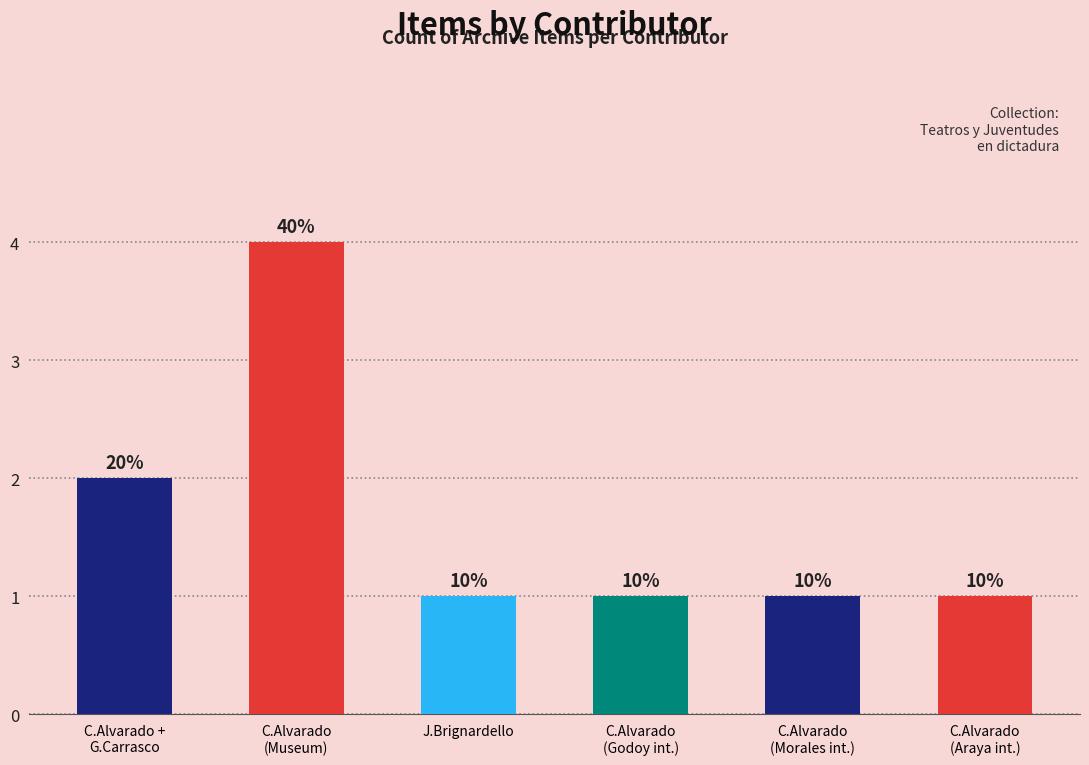

Are the bars horizontal?

No